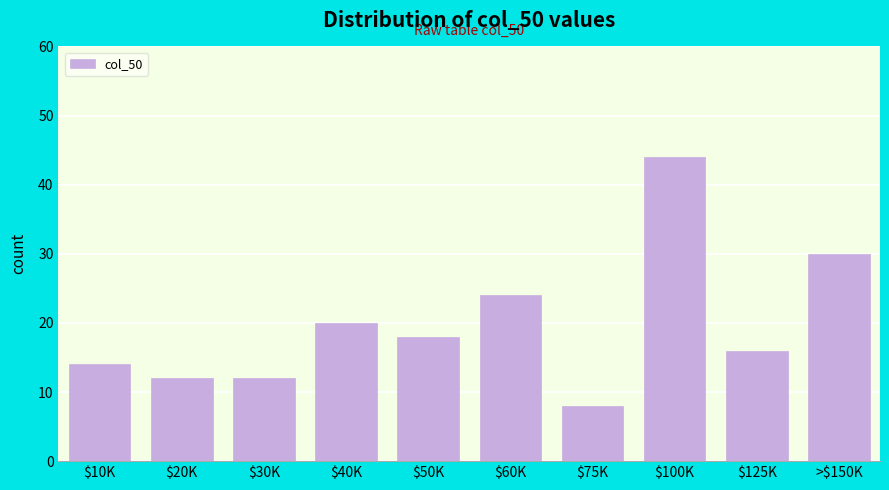

Reading left to right, list all the values displayed in this chart.

14	12	12	20	18	24	8	44	16	30